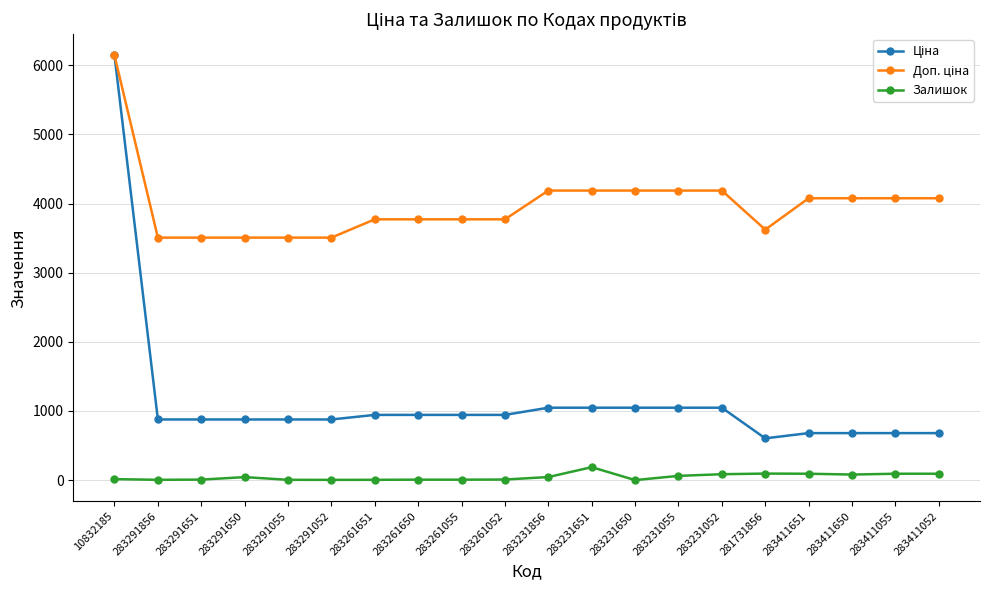

Is it true that Залишок equals 85.0 at 283231052?

True